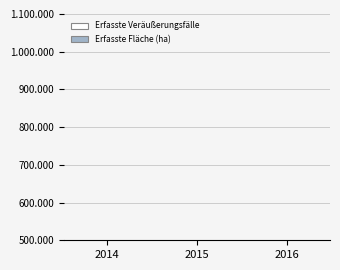

The value of Erfasste Fläche (ha) at 2016 is 201071. True or false?

False